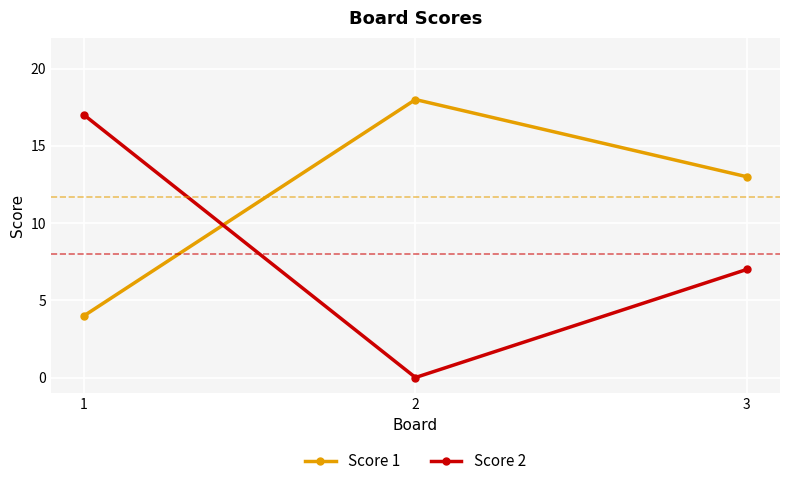

What is the average value of the Score 2 series?

8